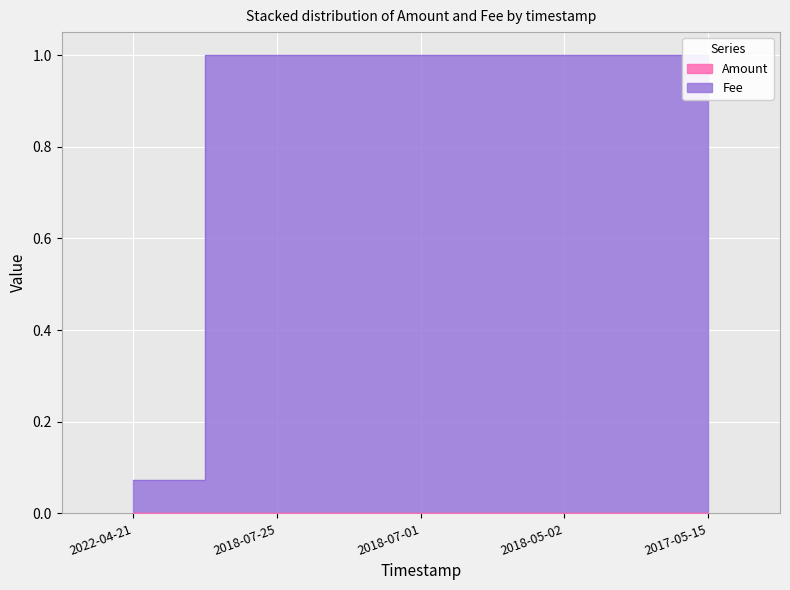

What is the label of the 1st point from the right?

2017-05-15